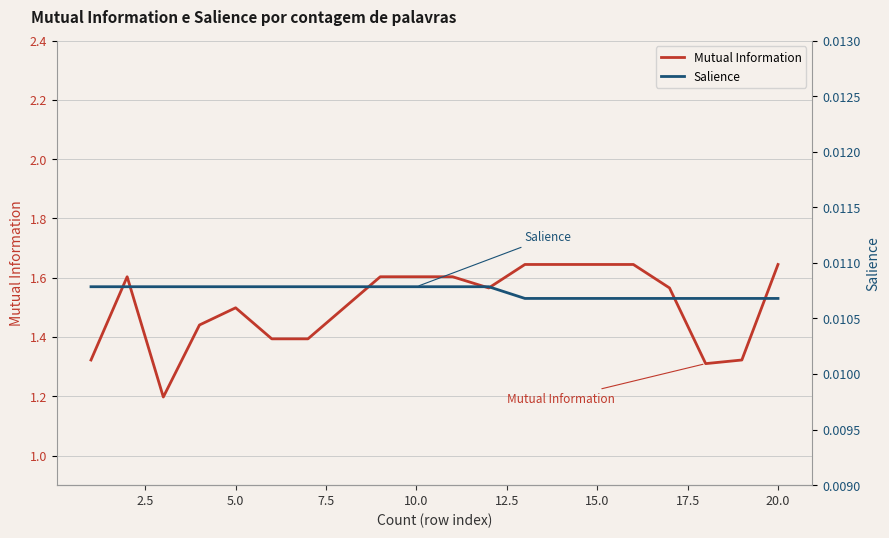

Reading right to left, transcribe all the data shown in this chart.

Mutual Information: 1.6	1.3	1.3	1.6	1.6	1.6	1.6	1.6	1.6	1.6	1.6	1.6	1.5	1.4	1.4	1.5	1.4	1.2	1.6	1.3
Salience: 0.0	0.0	0.0	0.0	0.0	0.0	0.0	0.0	0.0	0.0	0.0	0.0	0.0	0.0	0.0	0.0	0.0	0.0	0.0	0.0